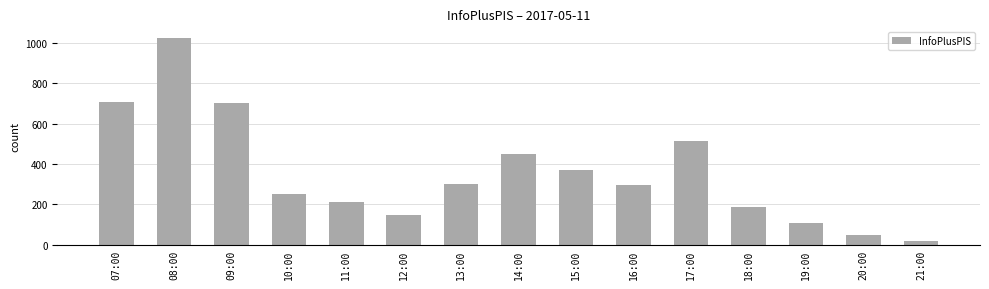

The chart shows a value of 335 at 07:00. True or false?

False